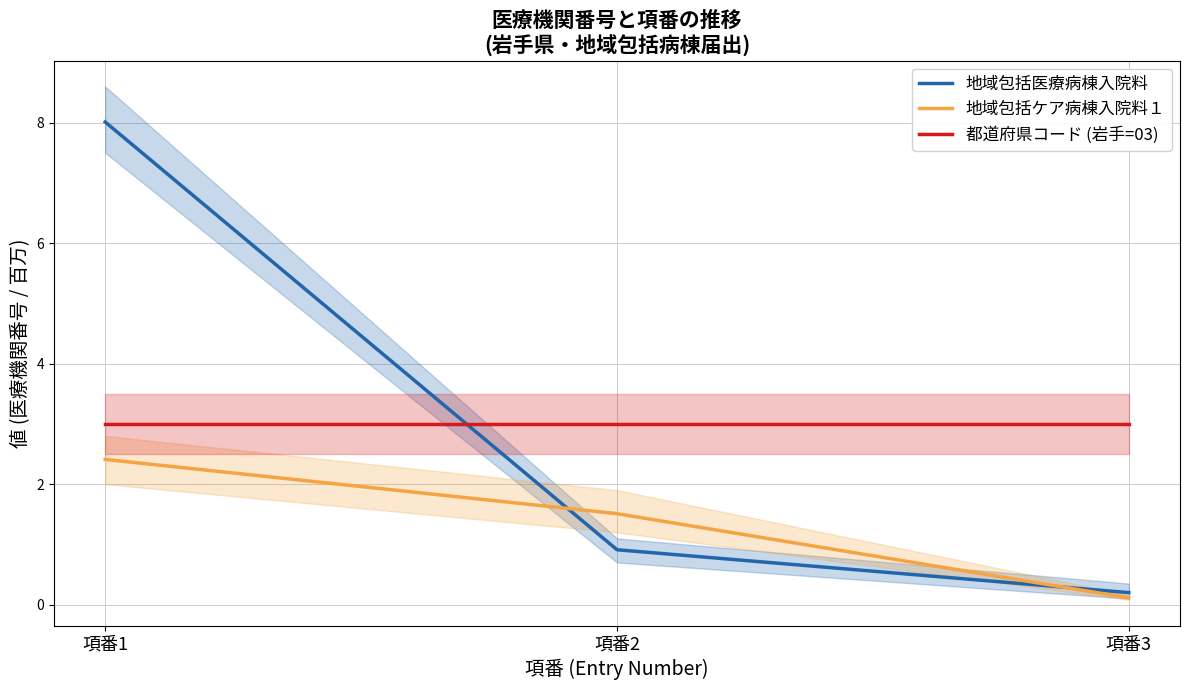

How many values in the 地域包括ケア病棟入院料１ series exceed 1?

2